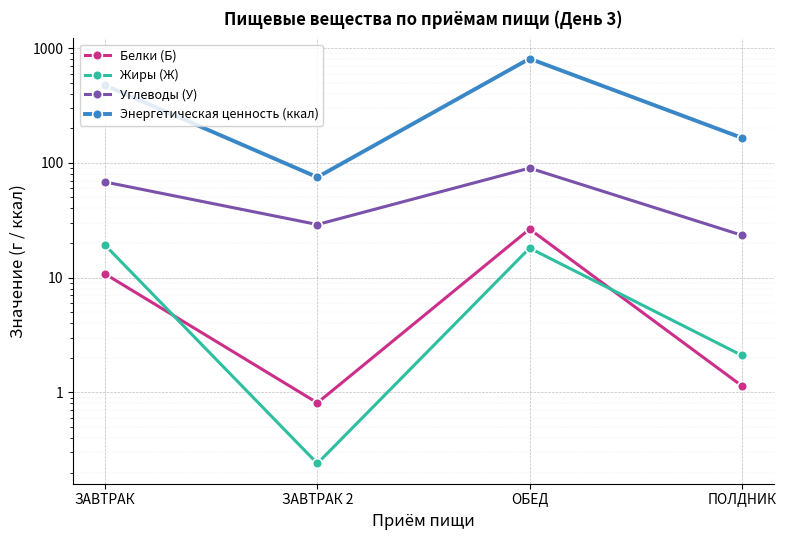

True or false: Белки (Б) has more than 0 points higher than both neighbors.

True